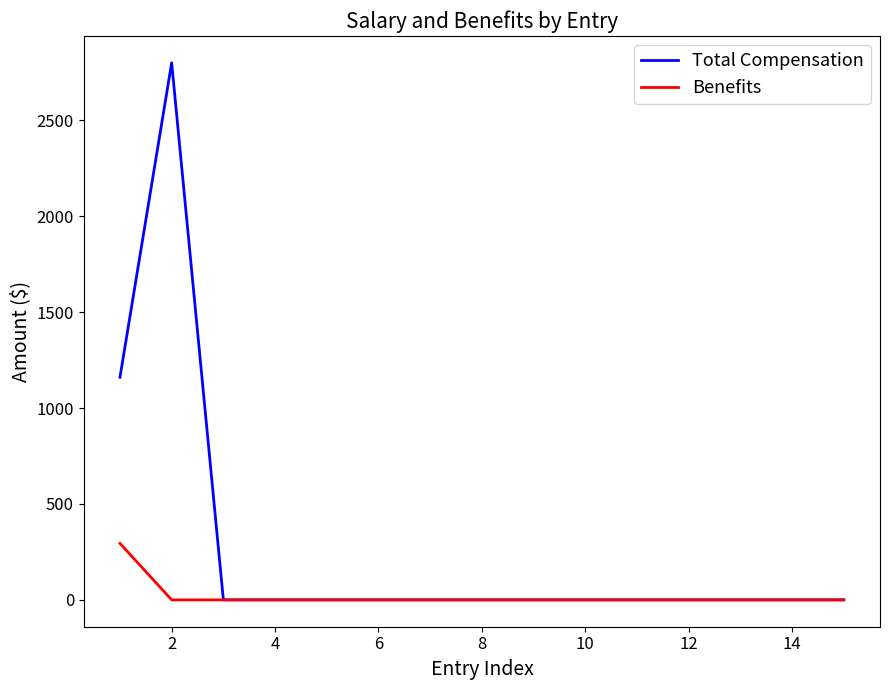

What is the maximum value shown in the chart?

2800.0